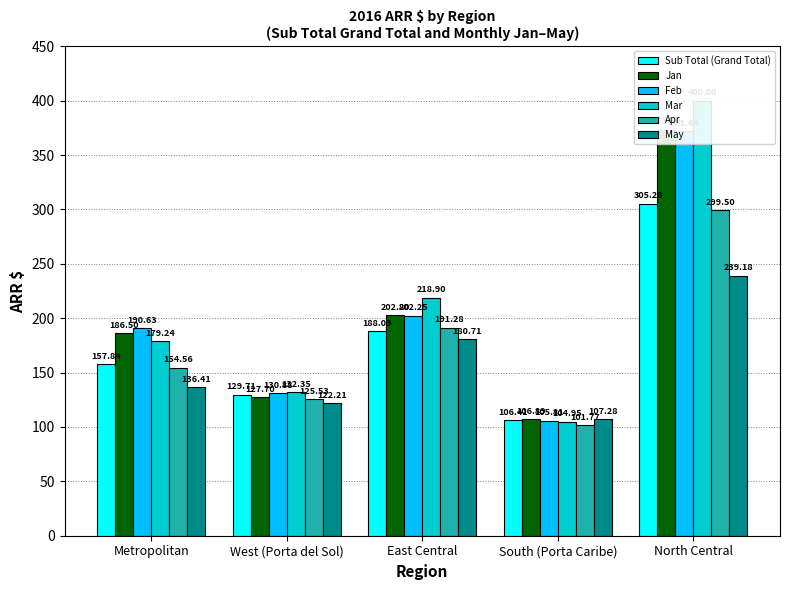

What is the label of the 1st bar from the right?

North Central